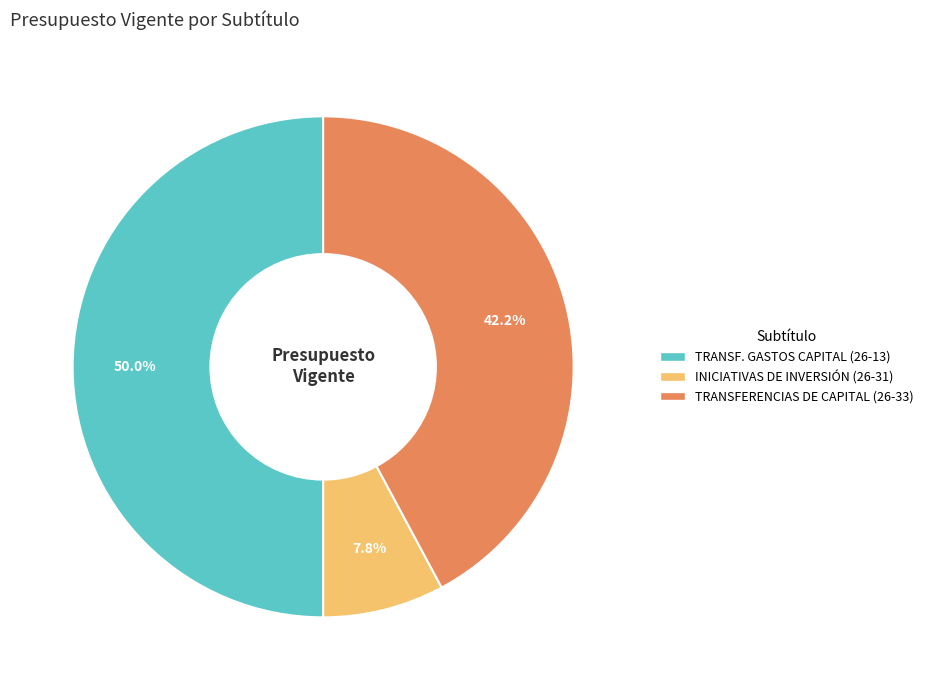

How many segments does this pie chart have?

3